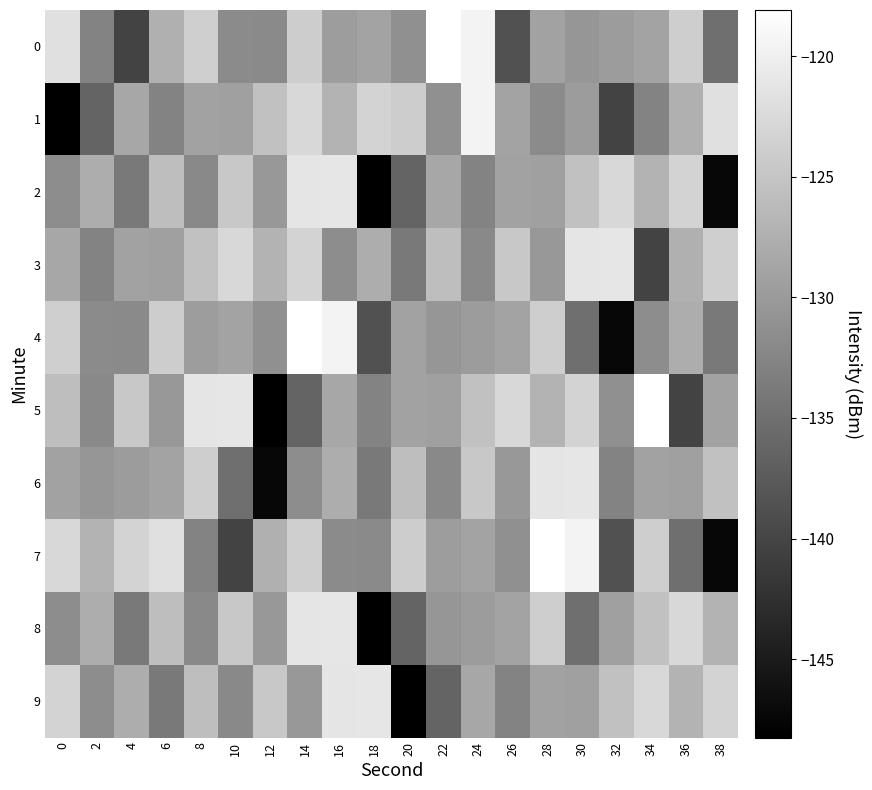

At 28, list the series in order from largest to smallest.

7, 6, 4, 8, 5, 0, 9, 2, 3, 1